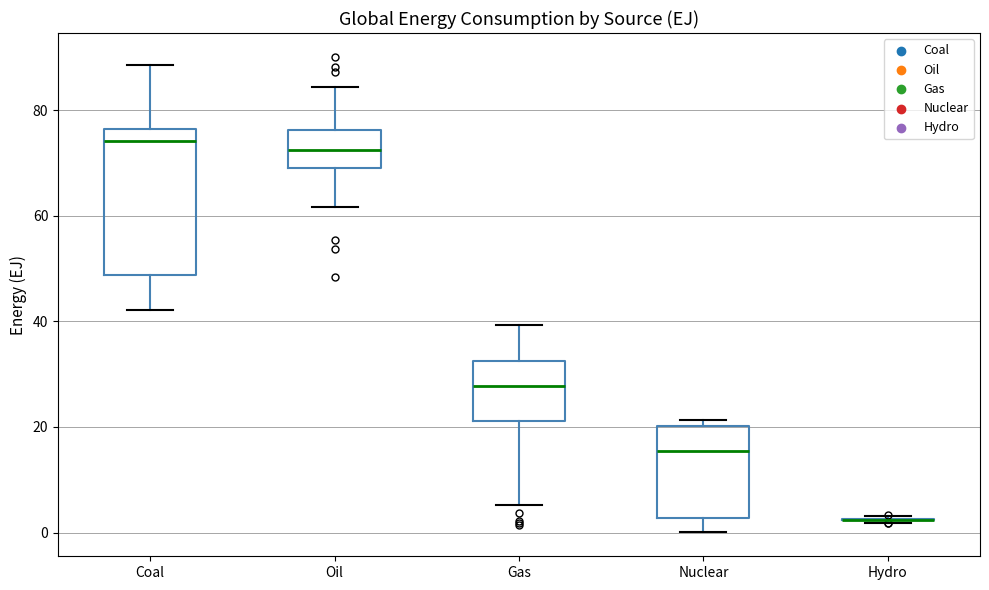

Reading left to right, read every box against the y-axis: the position of its median line, the range the box covers, and the ends of its whiskers. The values are not printed on the chart, so give them approximately, as read against the axis.

Coal: median 74, box 48 to 76, whiskers 42 to 88
Oil: median 72, box 70 to 76, whiskers 62 to 84
Gas: median 28, box 22 to 32, whiskers 6 to 40
Nuclear: median 16, box 2 to 20, whiskers 0 to 22
Hydro: box collapsed to a line at 2, whiskers 2 to 4